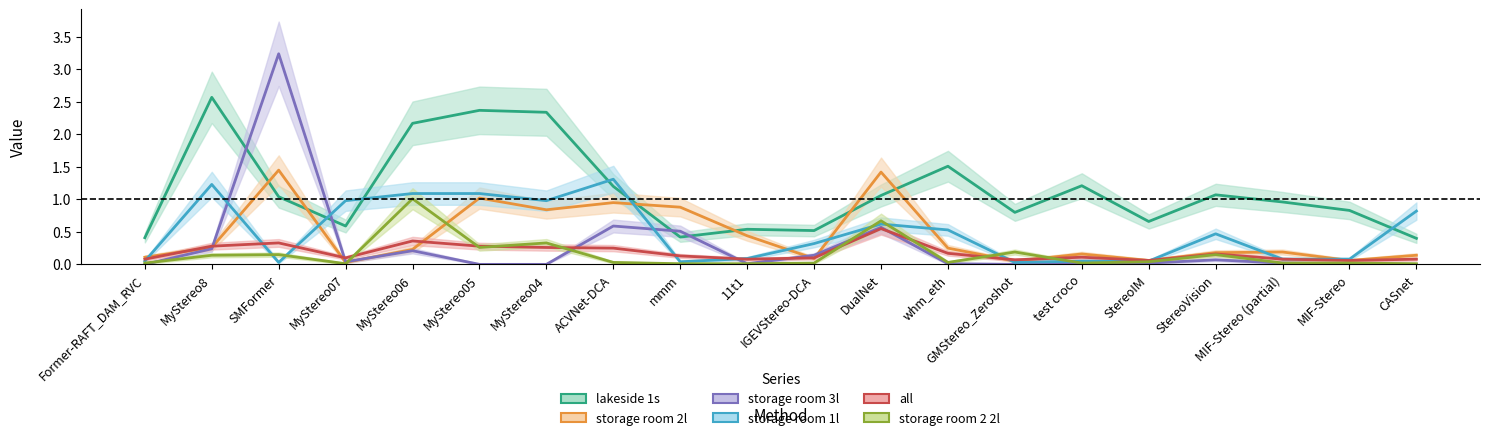

What is the sum of the storage room 2l values at whm_eth and CASnet?

0.4